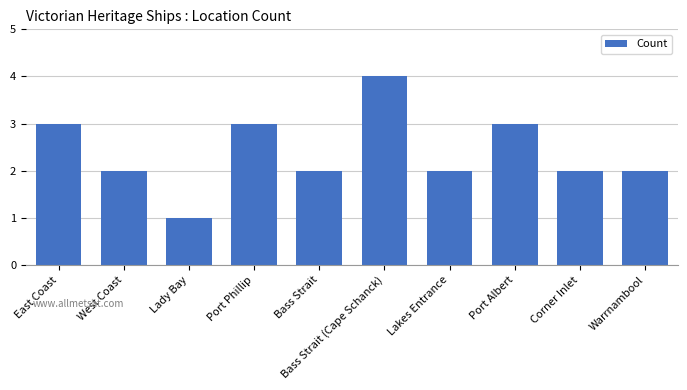

How many distinct data groups are displayed?

1